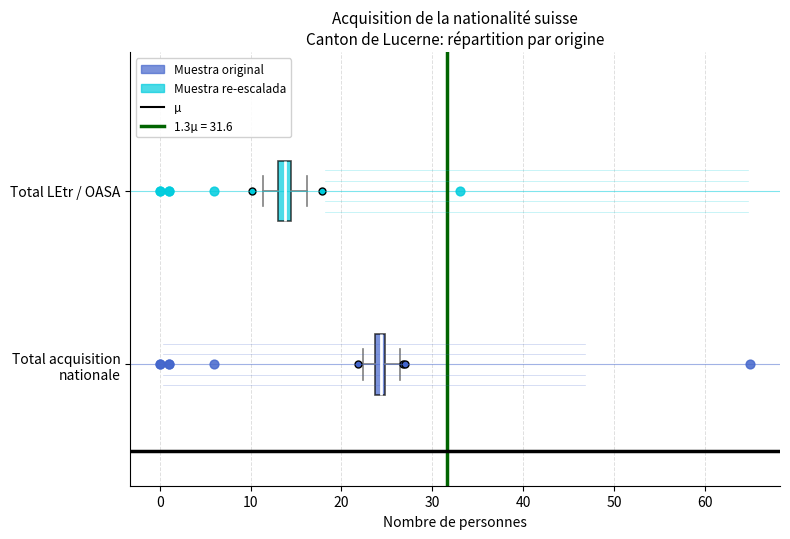

Where is the right edge of the box for Total LEtr / OASA on the x-axis? The values are not printed on the chart, so give them approximately, as read against the axis.

14